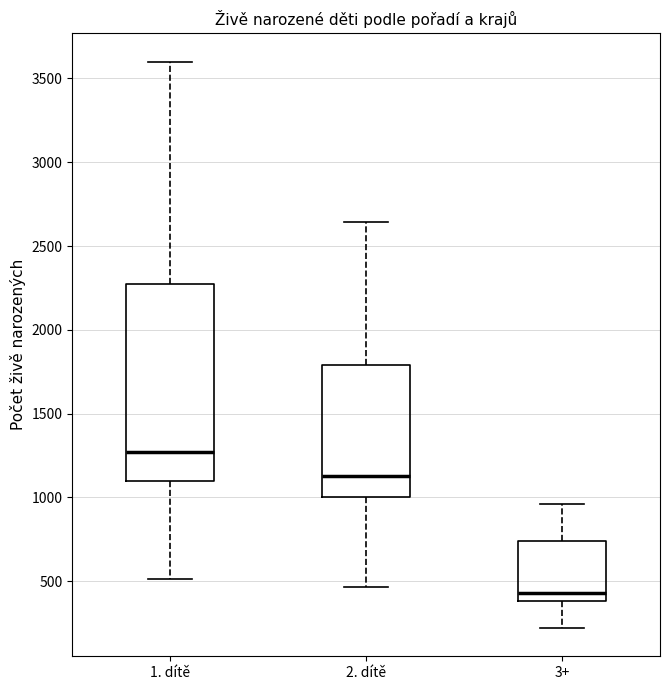

Reading left to right, transcribe this box plot: for each box, give where its median line is, the range the box spans, and where its two whiskers end, as read against the y-axis. The values are not printed on the chart, so give them approximately, as read against the axis.

1. dítě: median 1250, box 1100 to 2250, whiskers 500 to 3600
2. dítě: median 1150, box 1000 to 1800, whiskers 450 to 2650
3+: median 450, box 400 to 750, whiskers 200 to 950